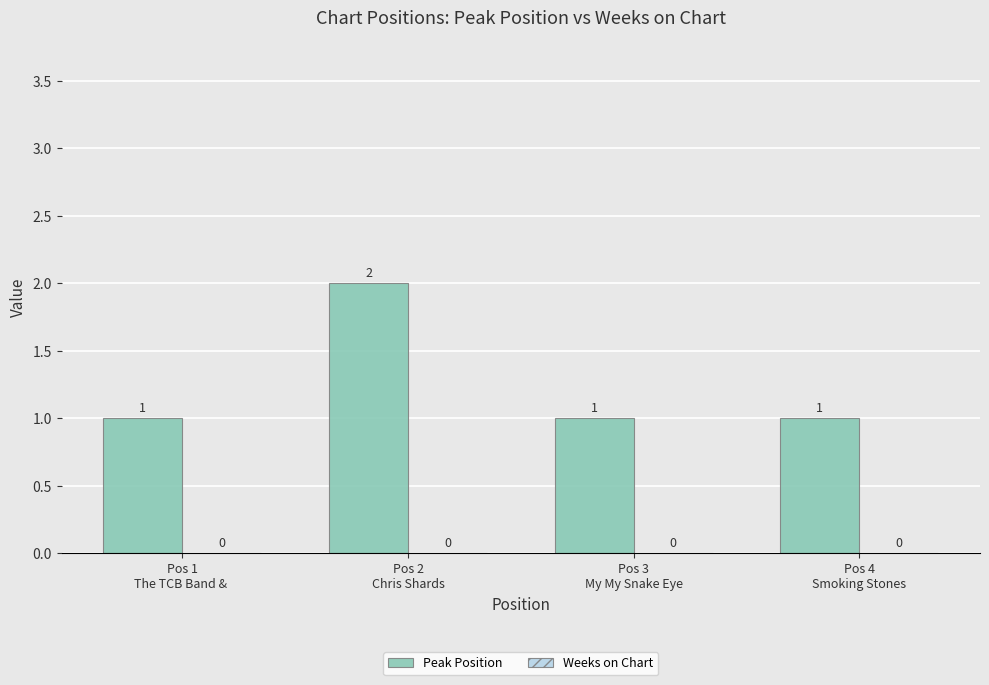

Are the bars grouped side by side (vs. stacked)?

No